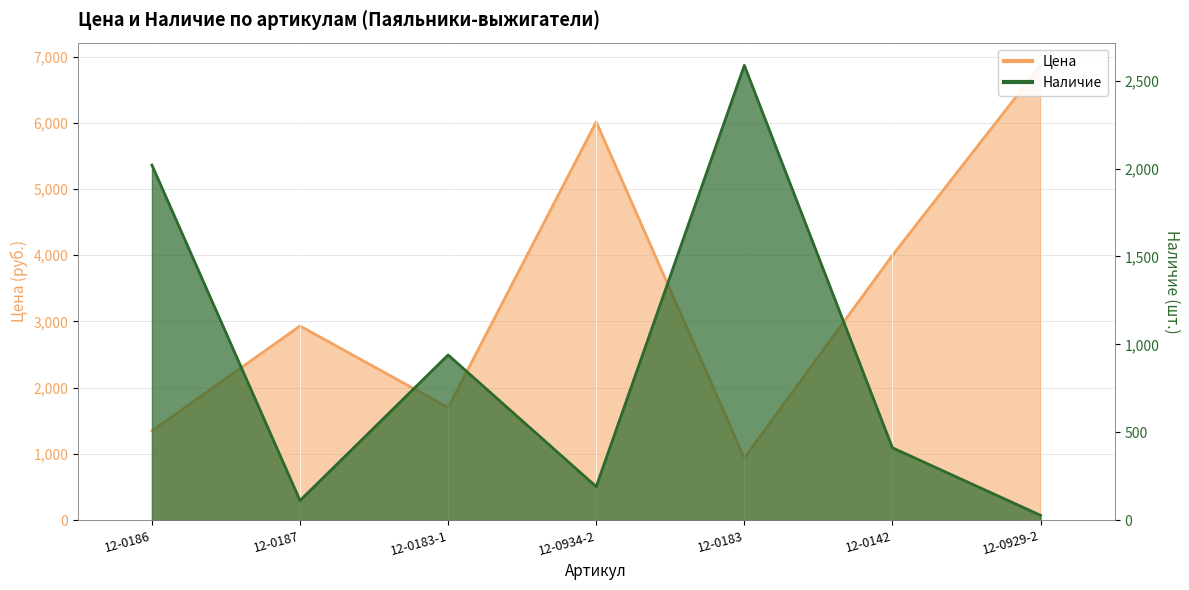

True or false: Наличие has more than 2 points higher than both neighbors.

False